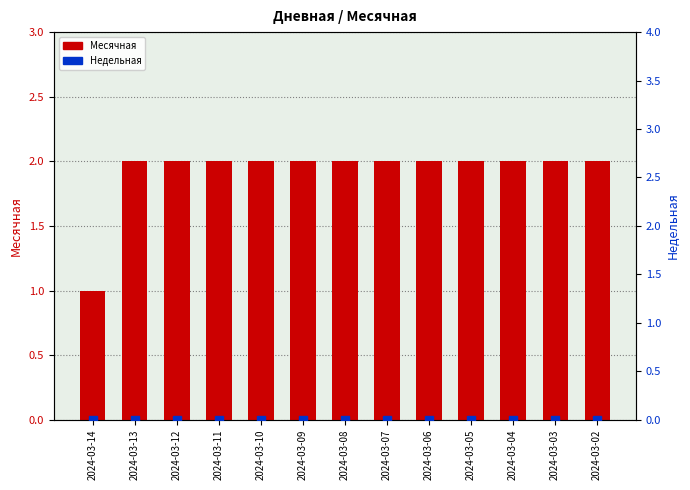

Between 2024-03-04 and 2024-03-07, which is larger?

2024-03-04